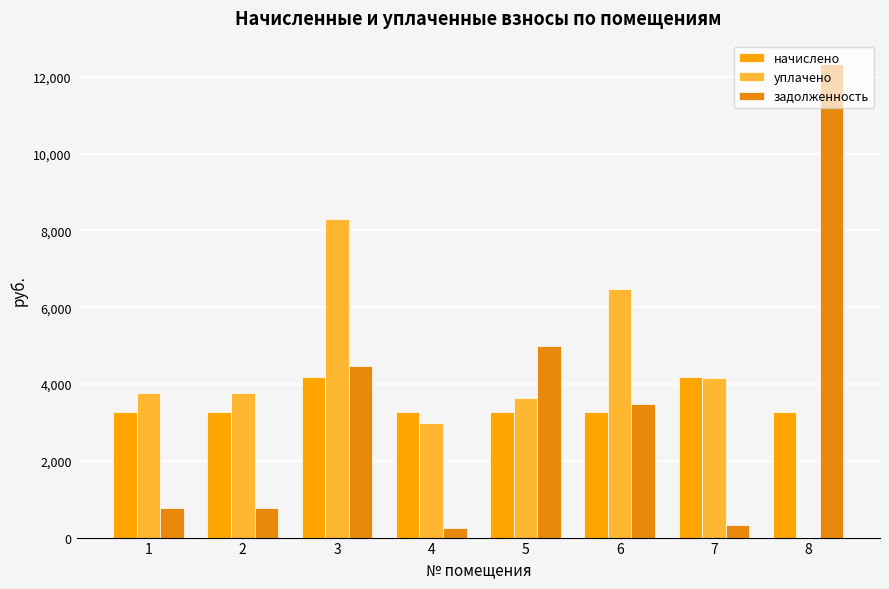

What is the greatest value displayed?

12326.4